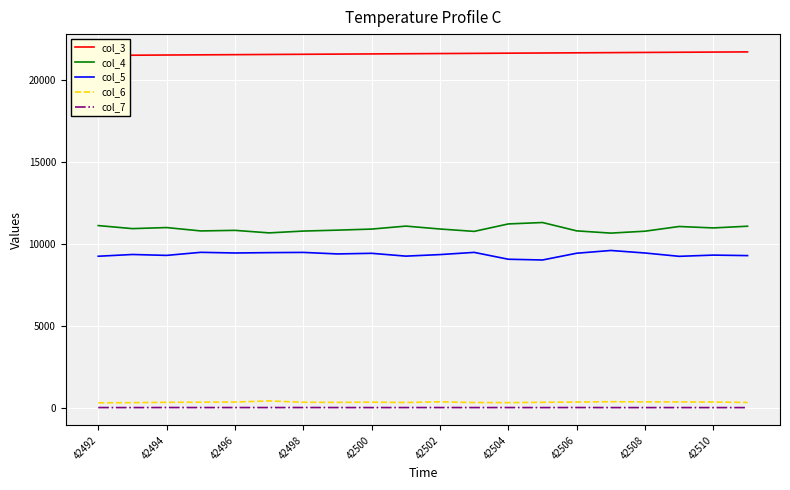

In col_5, how many points are higher than both neighbors (excluding endpoints)?

7